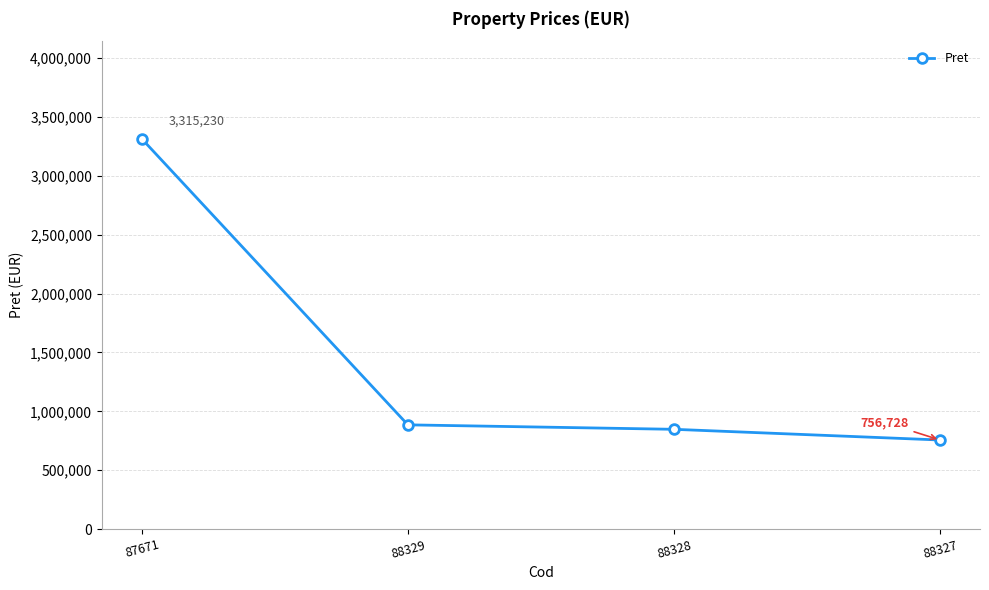

What is the sum of all values?

5805072